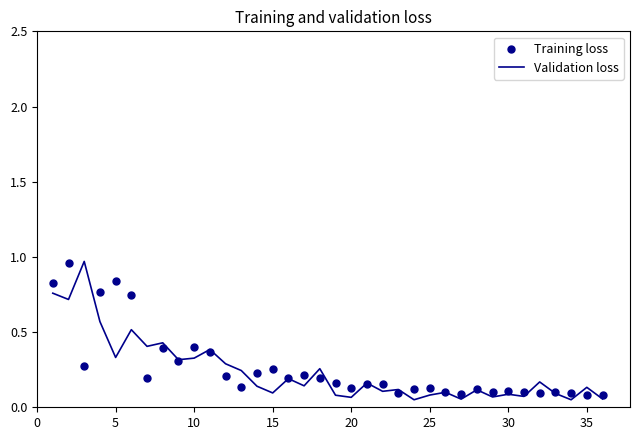

Which series contains the lowest Y value?

Validation loss